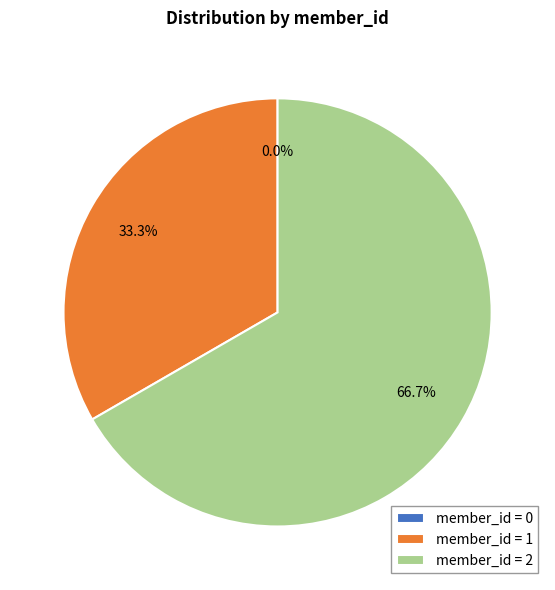

Combined, what portion of the pie is 1 and 2?

100.0%